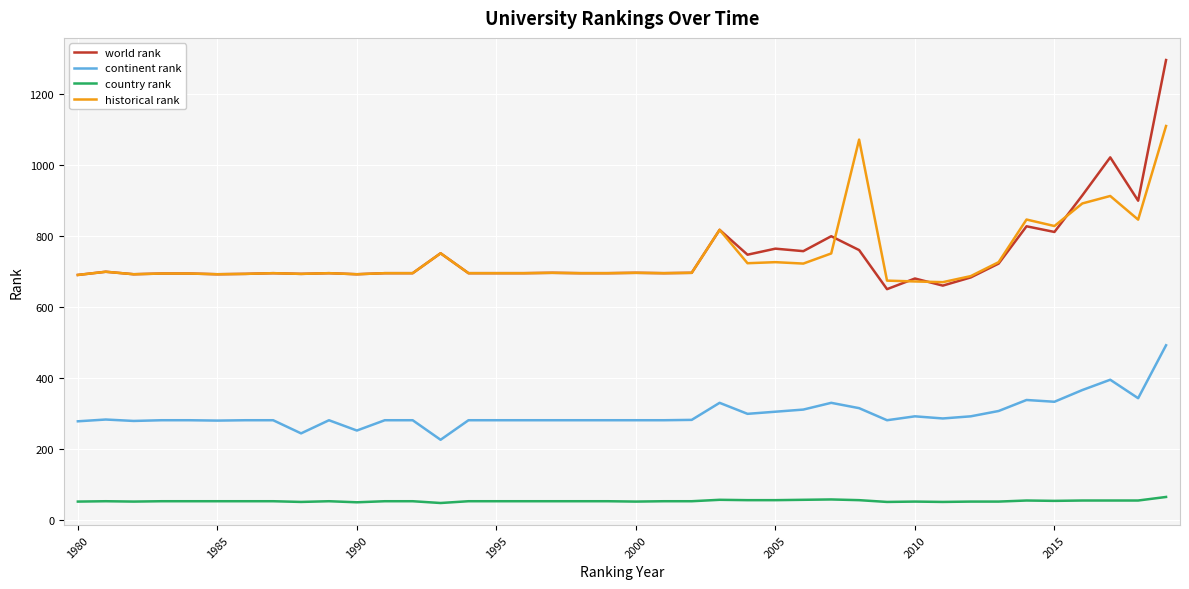

True or false: continent rank and historical rank cross at least once.

False